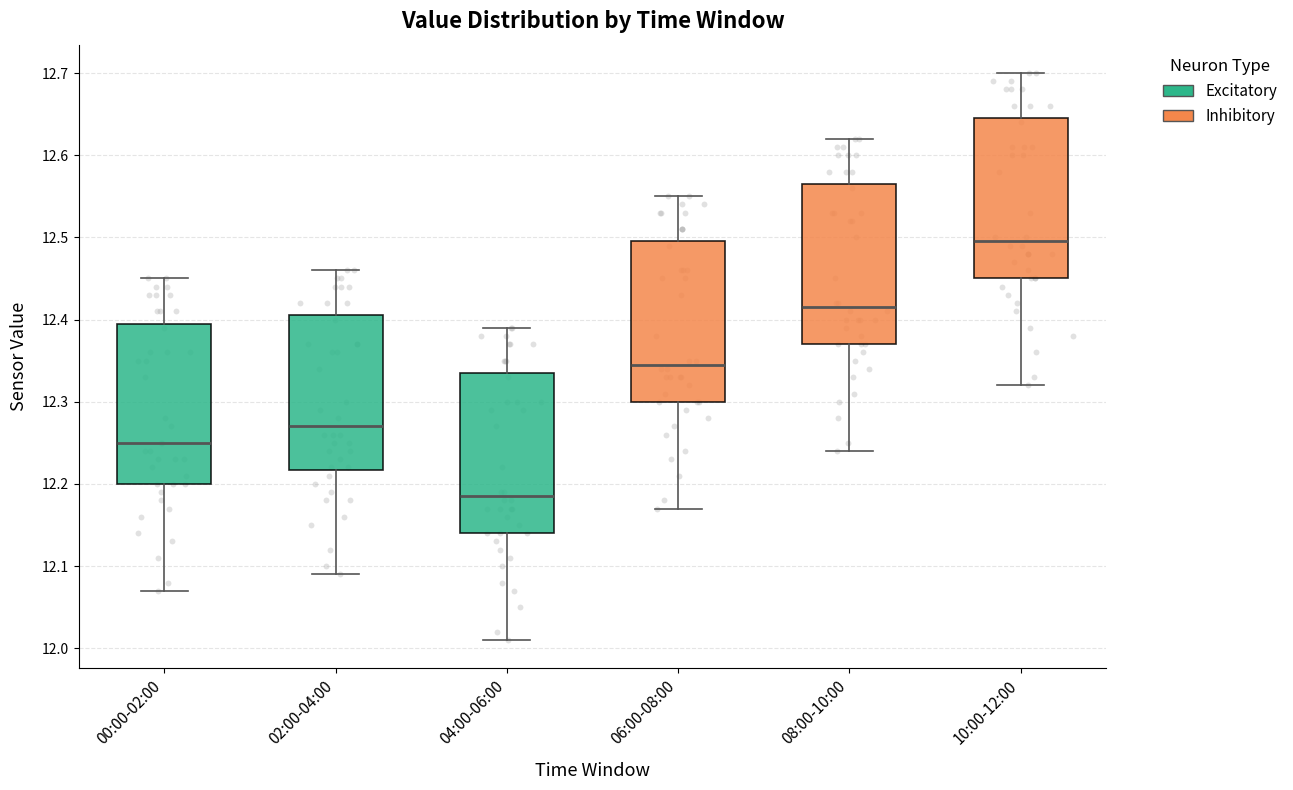

Where is the lower edge of the box for 10:00-12:00 on the y-axis? The values are not printed on the chart, so give them approximately, as read against the axis.

12.45